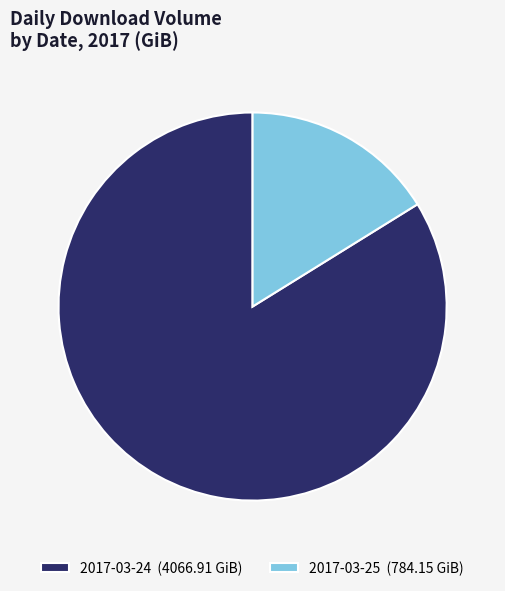

Which category accounts for the majority?

2017-03-24